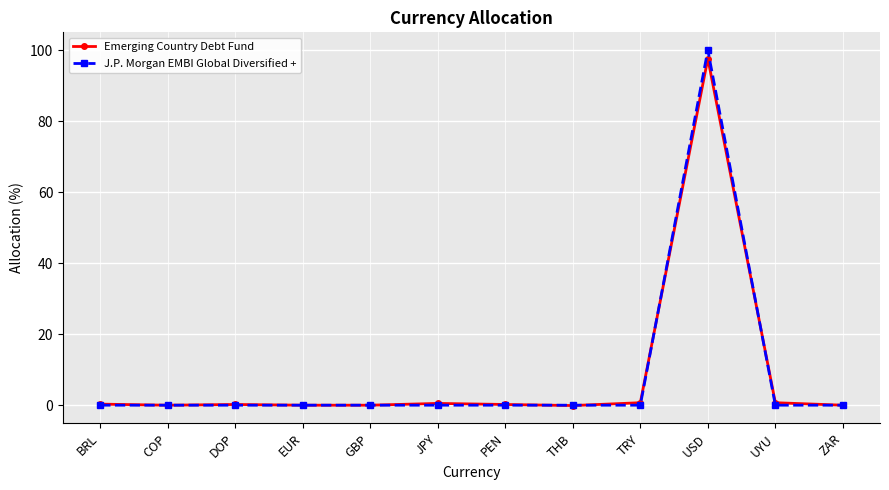

In Emerging Country Debt Fund, how many points are higher than both neighbors (excluding endpoints)?

3